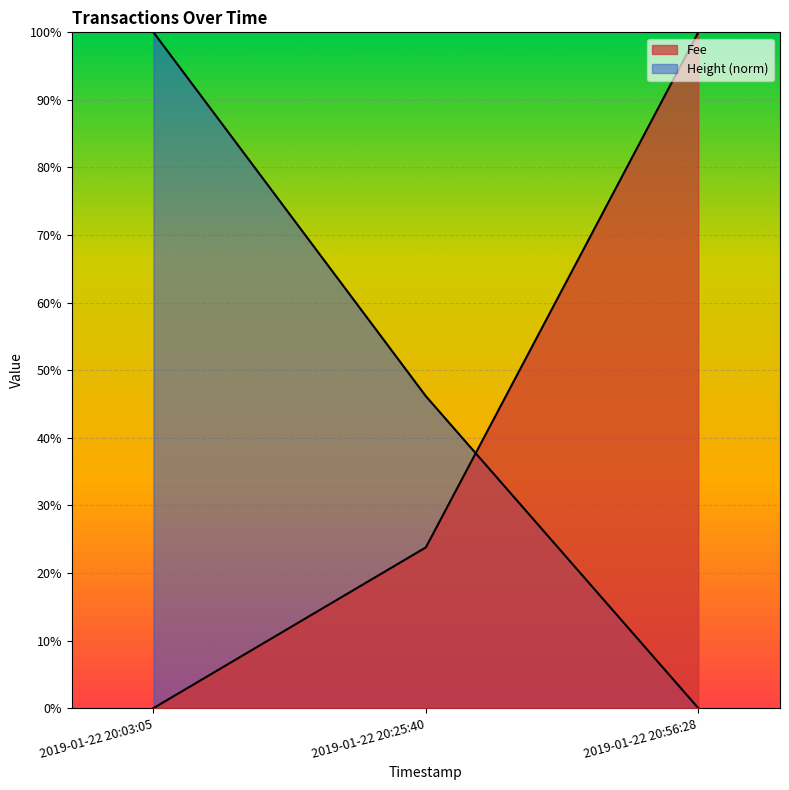

List the labels in order of Height value, smallest first.

2019-01-22 20:56:28, 2019-01-22 20:25:40, 2019-01-22 20:03:05